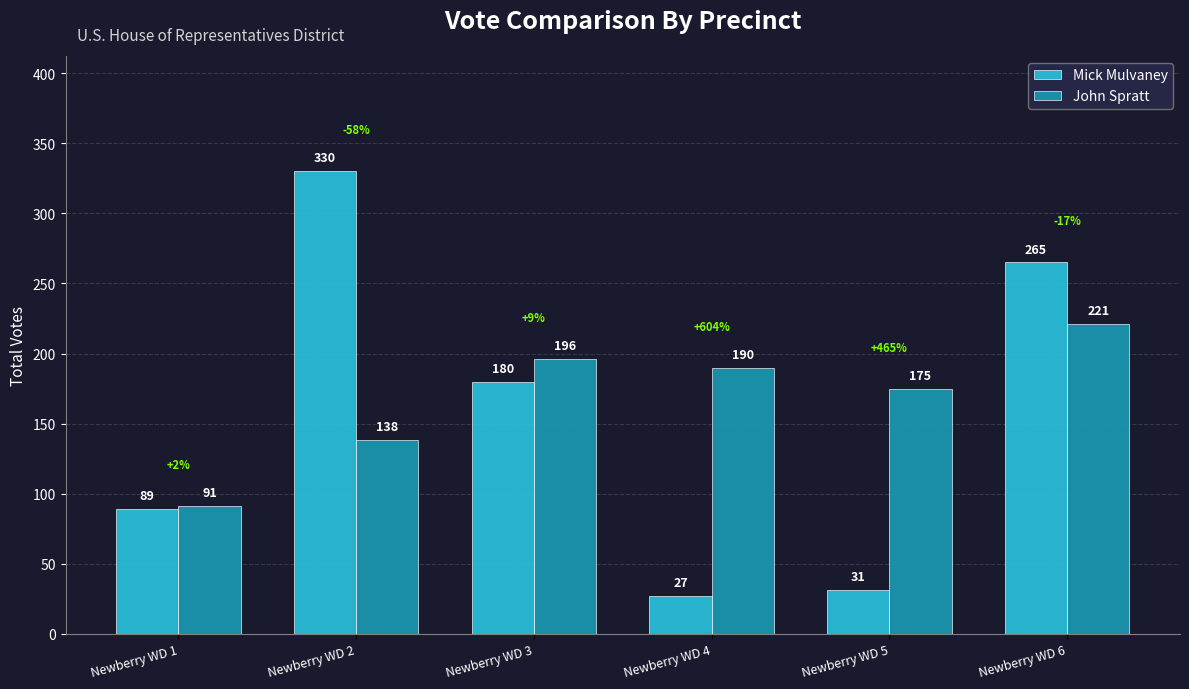

What is the value of the Mick Mulvaney bar at the 2nd from the left?

330